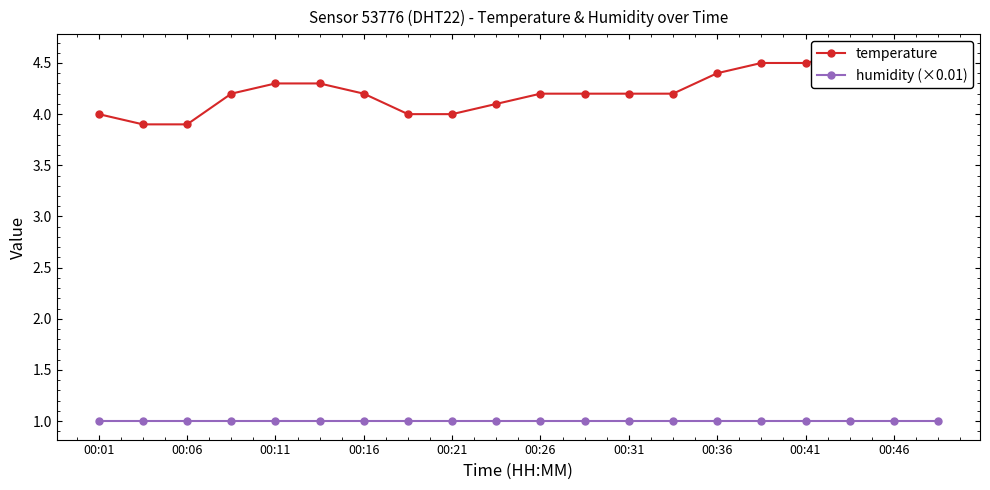

What are all the series names shown in the legend?

temperature, humidity (×0.01)